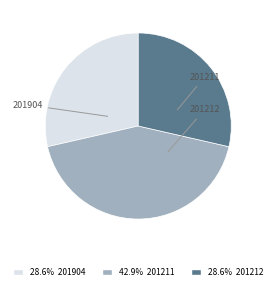

How many segments does this pie chart have?

3